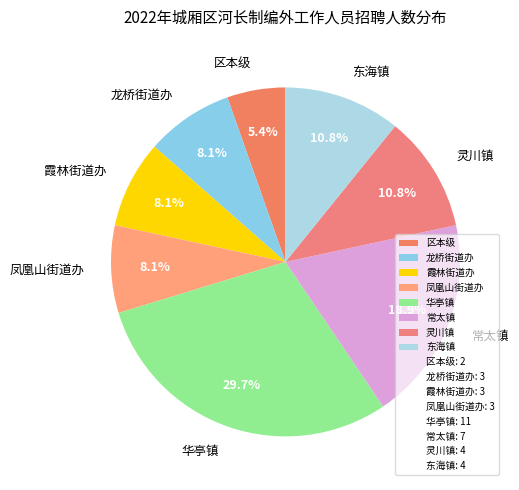

Which slice is the largest?

华亭镇